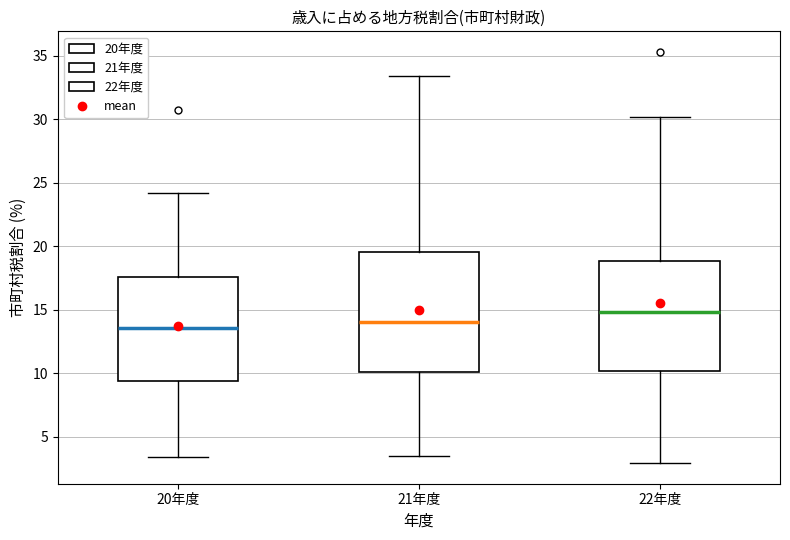

Reading left to right, transcribe this box plot: for each box, give where its median line is, the range the box spans, and where its two whiskers end, as read against the y-axis. The values are not printed on the chart, so give them approximately, as read against the axis.

20年度: median 13.5, box 9.5 to 17.5, whiskers 3.5 to 24.0
21年度: median 14.0, box 10.0 to 19.5, whiskers 3.5 to 33.5
22年度: median 15.0, box 10.0 to 19.0, whiskers 3.0 to 30.0